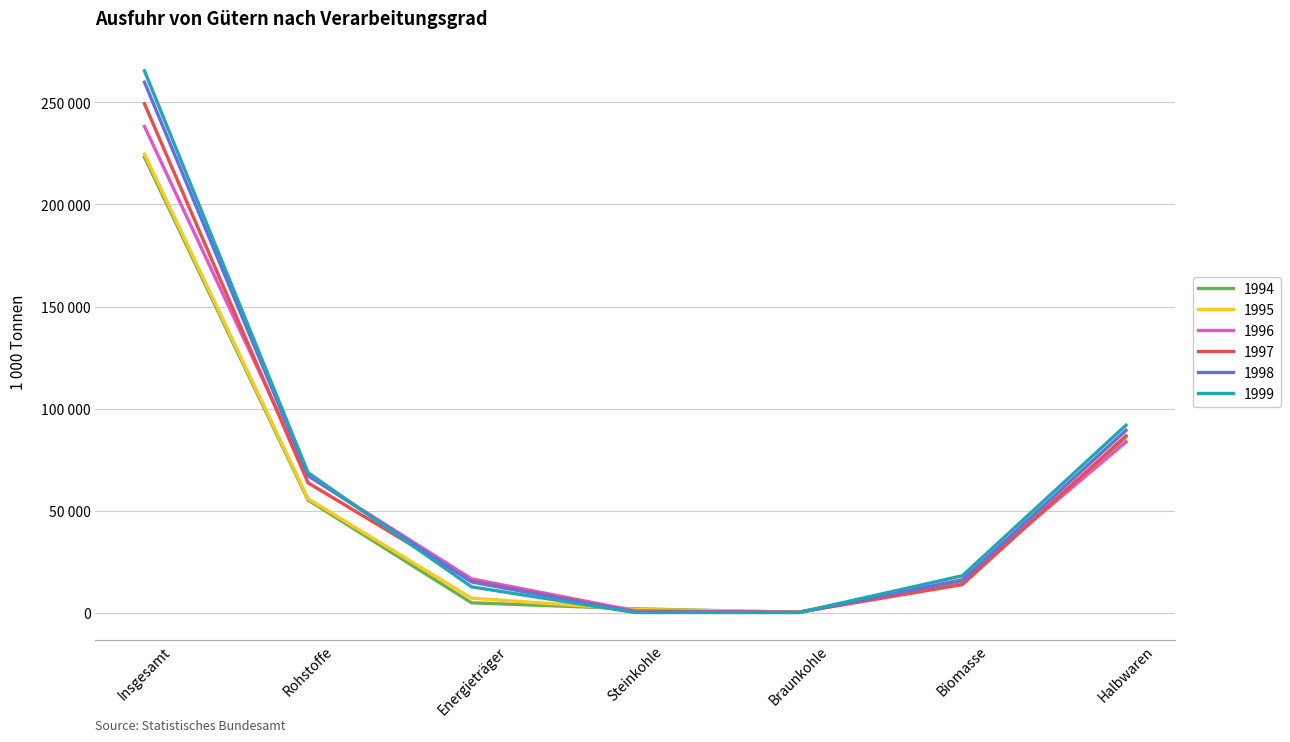

At which category does 1999 reach its first local valley?

Steinkohle